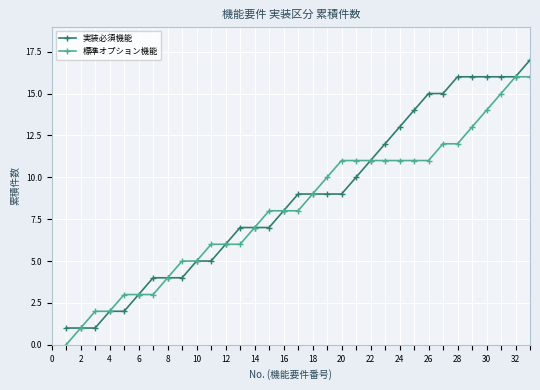

What is the greatest value displayed?

17